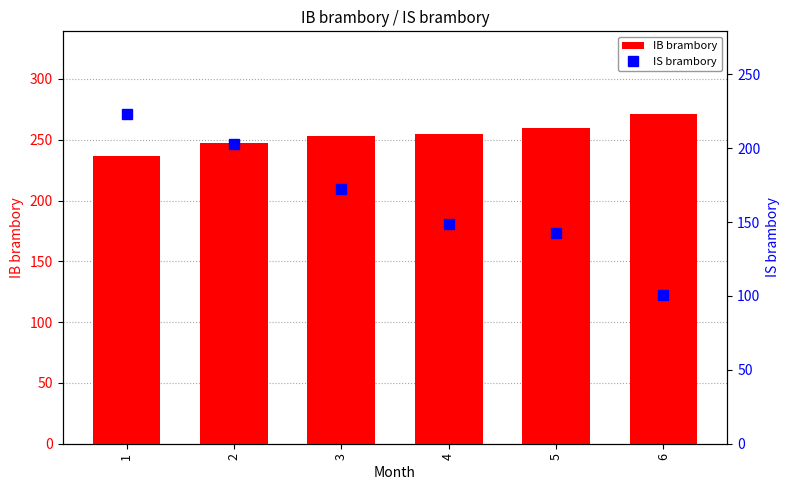

Reading left to right, extract all data points from this chart.

IB brambory: 236.5	247.2	252.8	255.0	260.0	271.3
IS brambory: 223.3	203.1	172.7	148.6	142.9	100.5